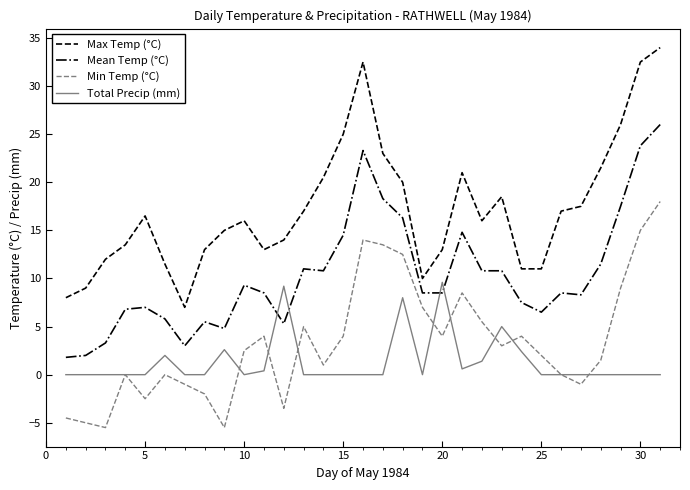

Rank the series by their maximum value, from highest to lowest.

Max Temp (°C), Mean Temp (°C), Min Temp (°C), Total Precip (mm)